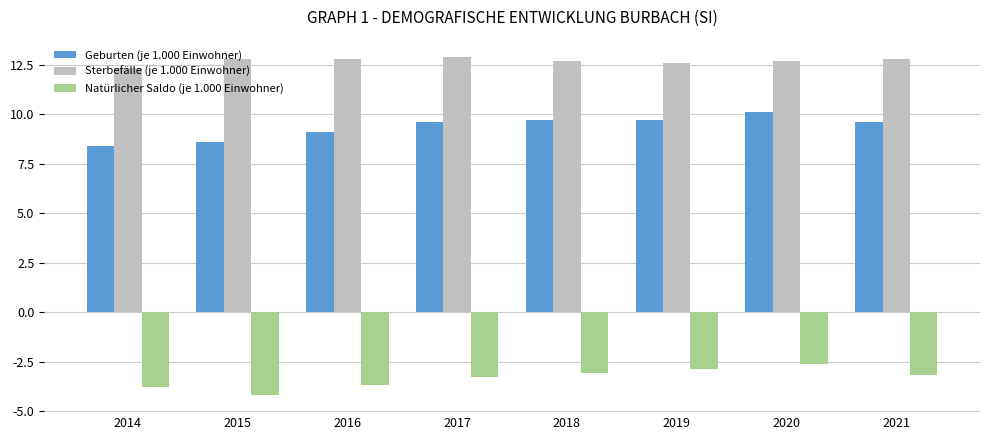

Reading left to right, what are all the values shown in this chart?

Geburten (je 1.000 Einwohner): 8.4	8.6	9.1	9.6	9.7	9.7	10.1	9.6
Sterbefälle (je 1.000 Einwohner): 12.3	12.8	12.8	12.9	12.7	12.6	12.7	12.8
Natürlicher Saldo (je 1.000 Einwohner): -3.8	-4.2	-3.7	-3.3	-3.1	-2.9	-2.6	-3.2